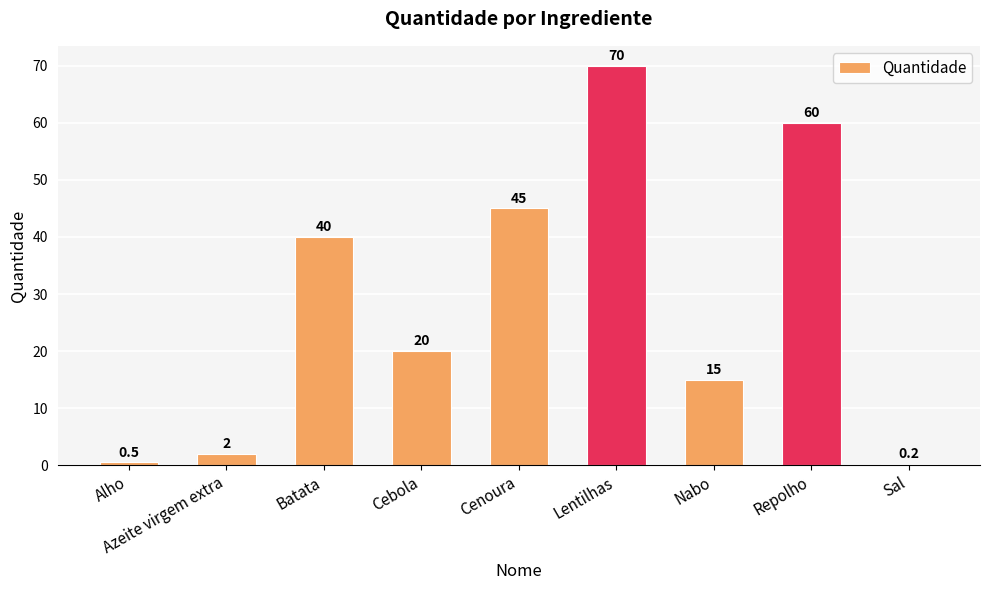

Are the bars grouped side by side (vs. stacked)?

No